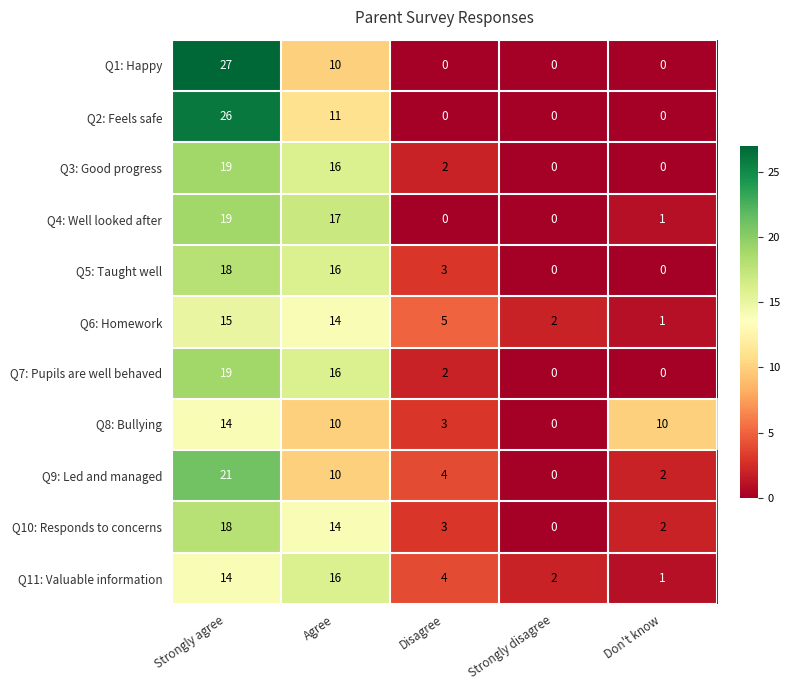

The value of Q5: Taught well at Strongly disagree is 0. True or false?

True